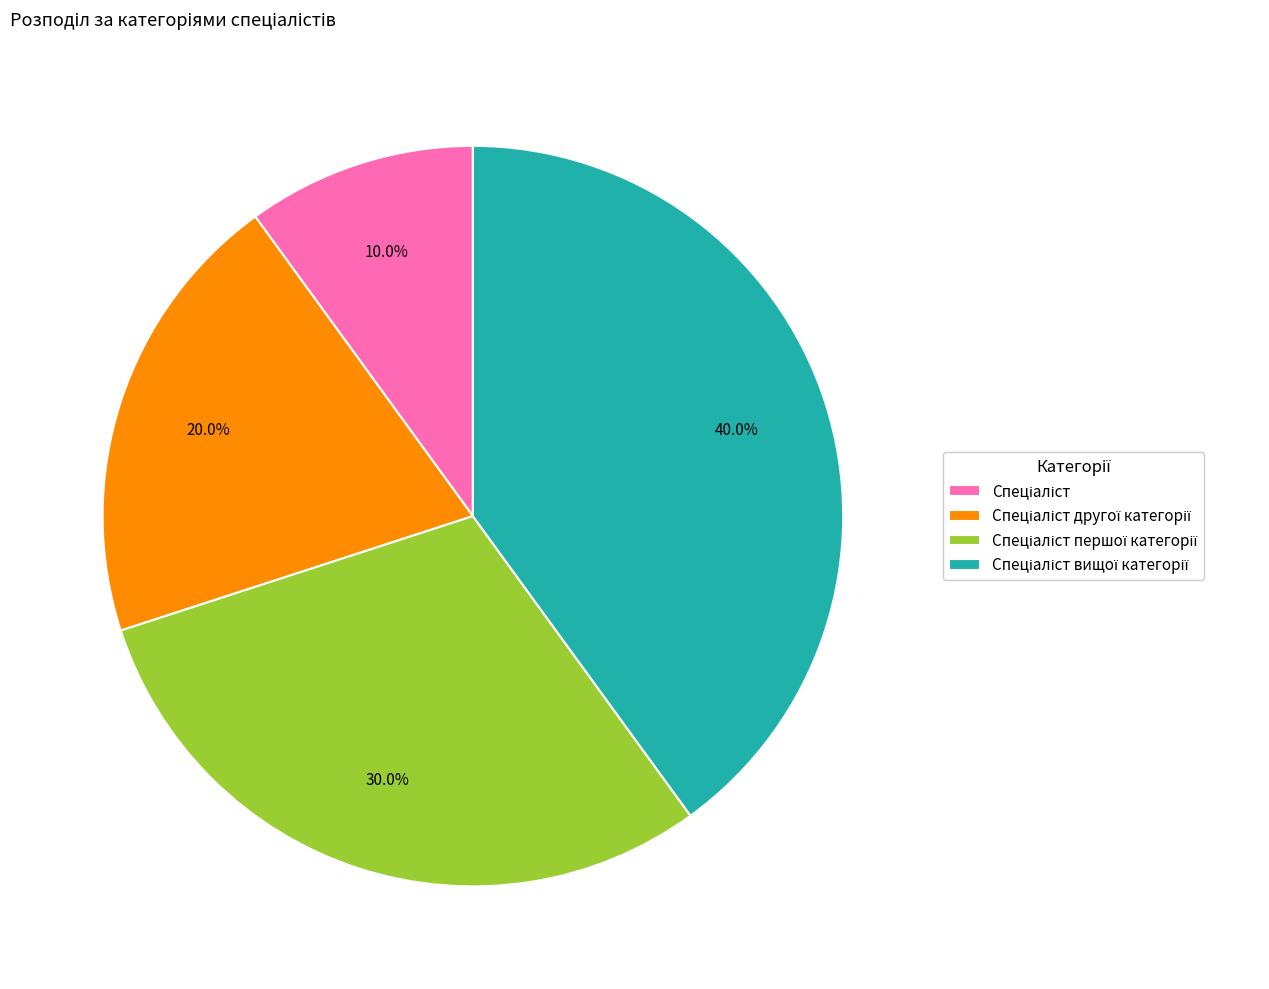

Is there a majority slice in this chart?

No